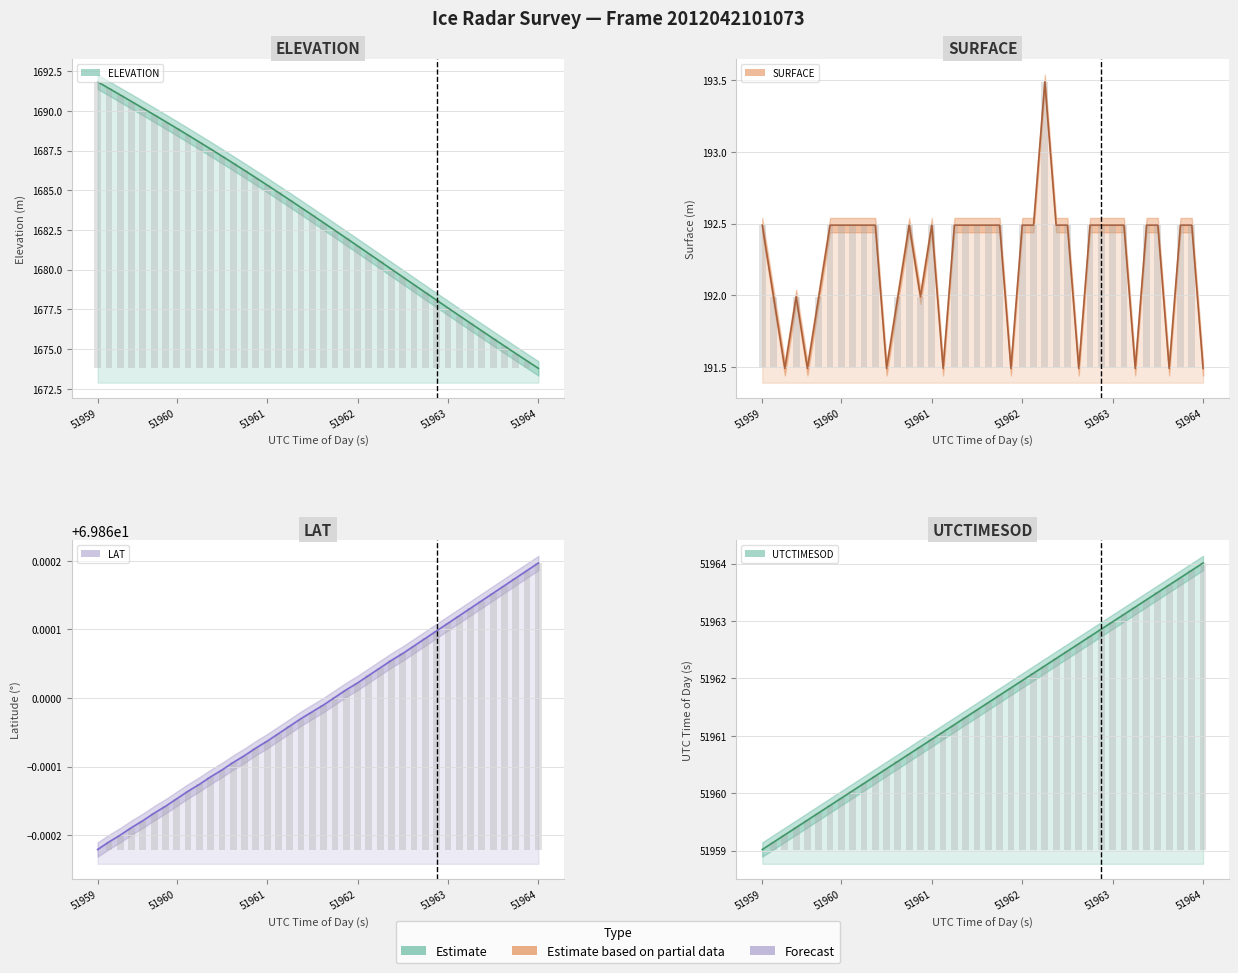

Count the number of data series in this chart.

4